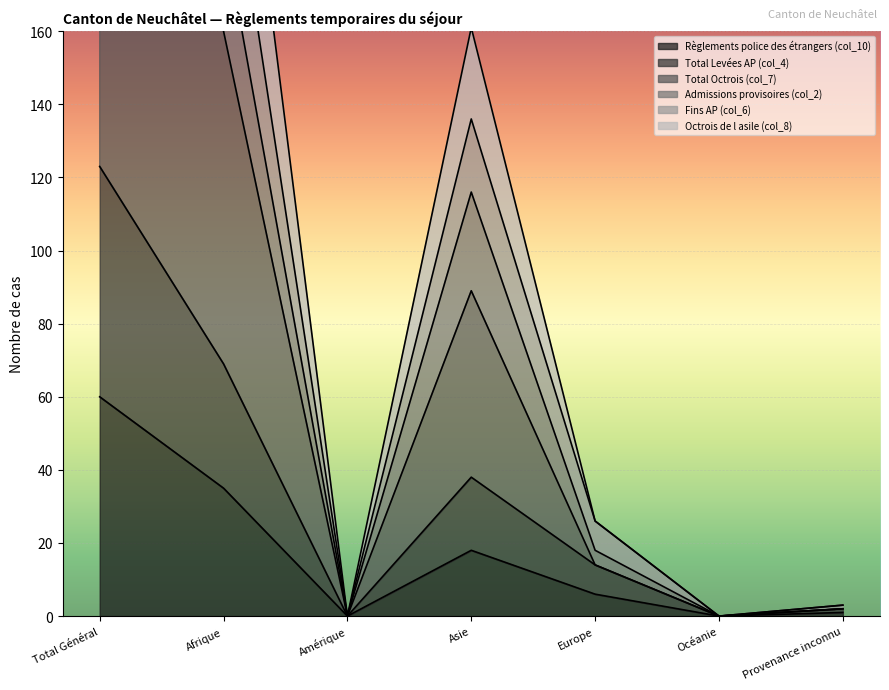

What position from the left is Provenance inconnu?

7